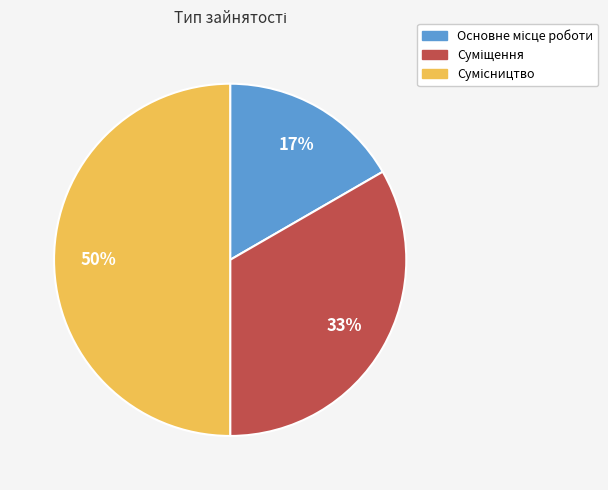

To the nearest percent, what is the difference between the largest and smallest slice percentages?

33%